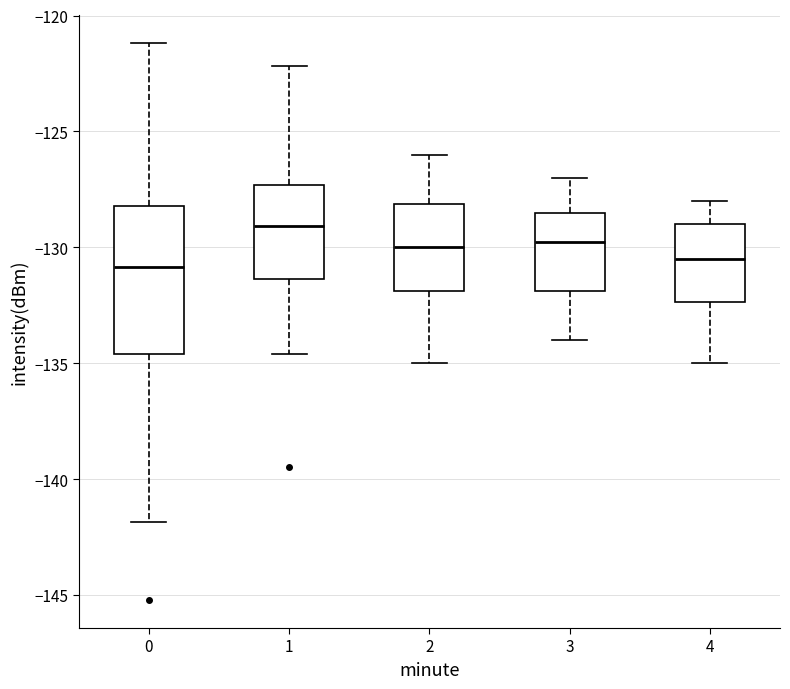

Which box is the tallest, from its lower edge to its upper edge?

0